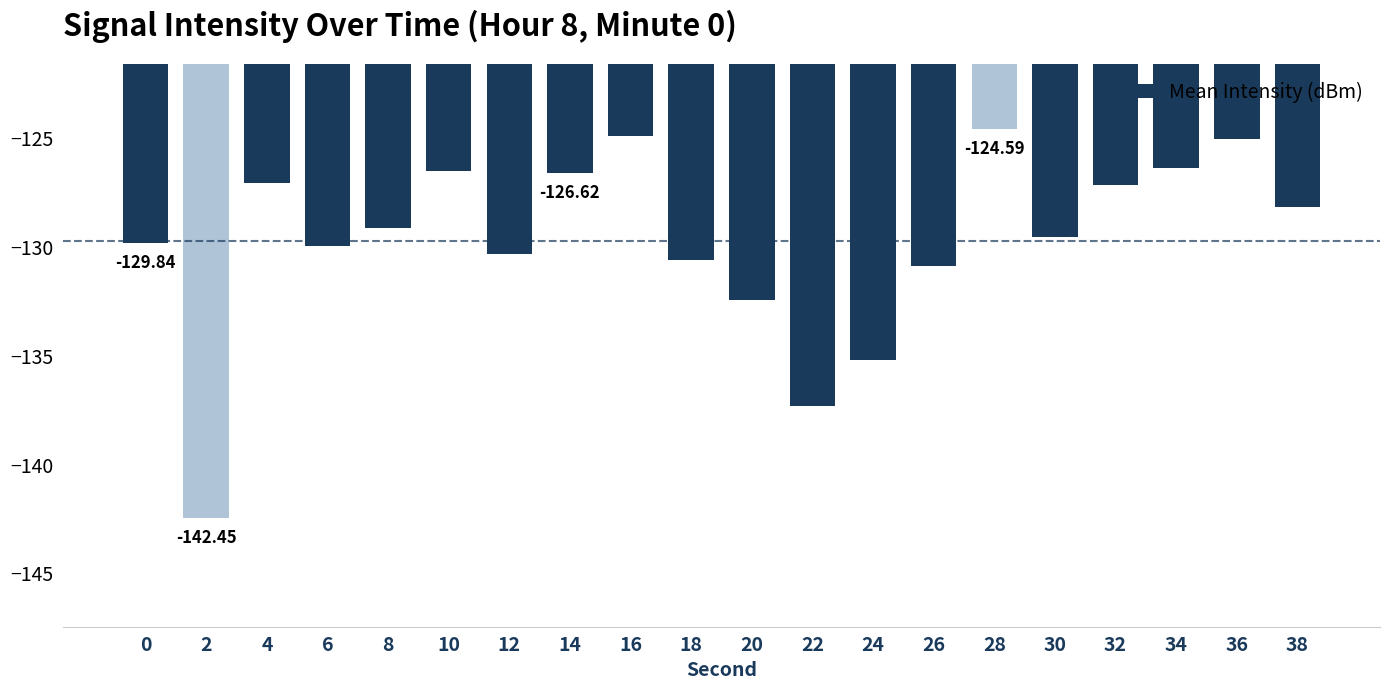

At which category does the chart reach its minimum across all series?

2